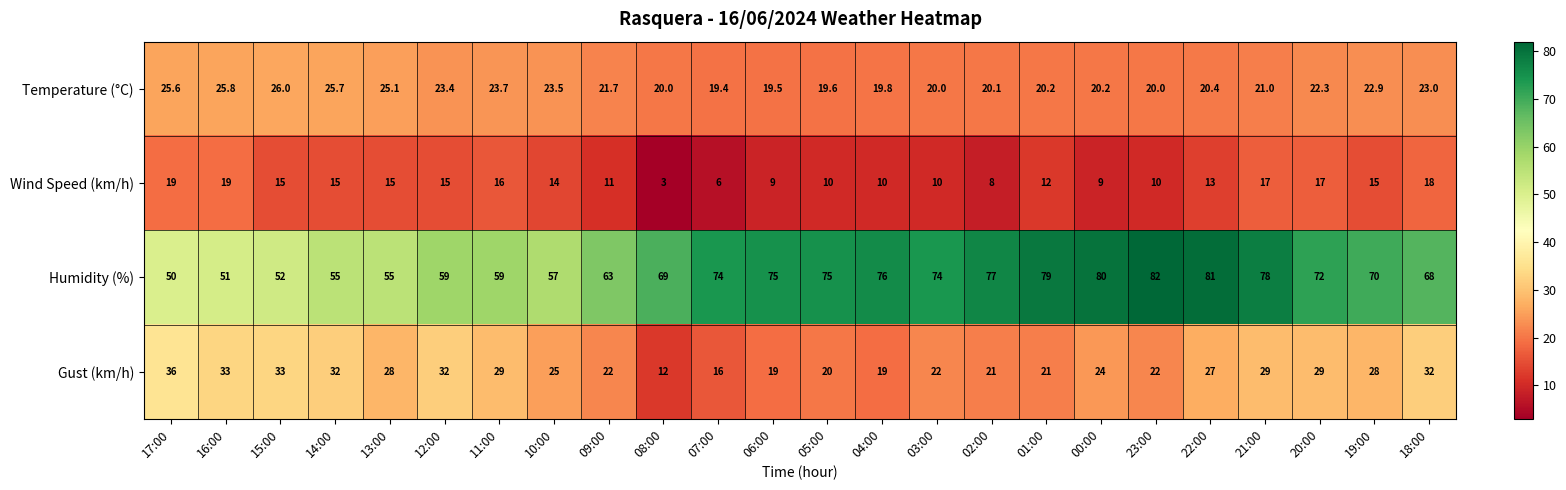

Count the number of categories in the chart.

24